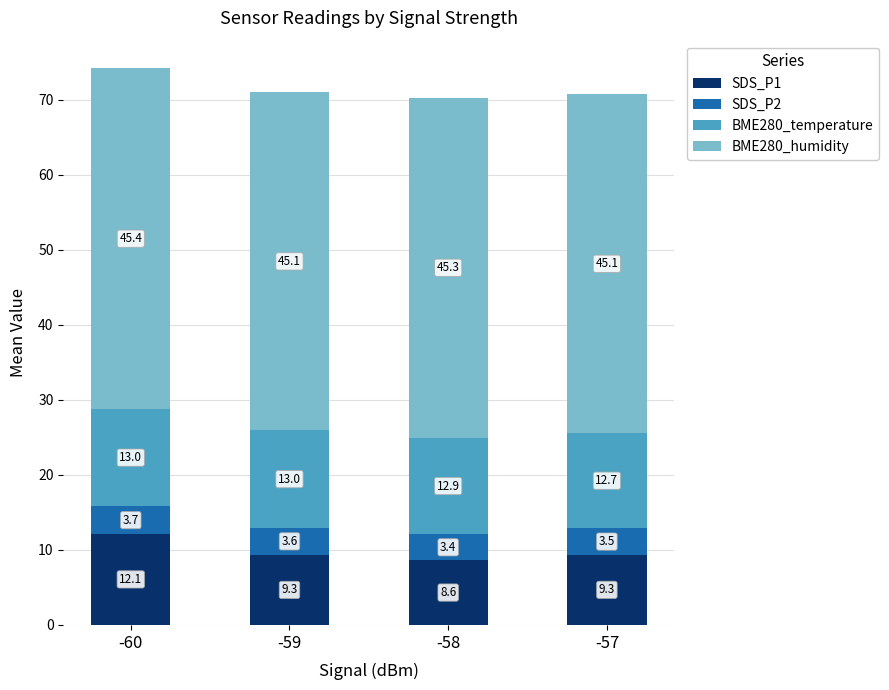

At which category is the sum across all series the highest?

-60